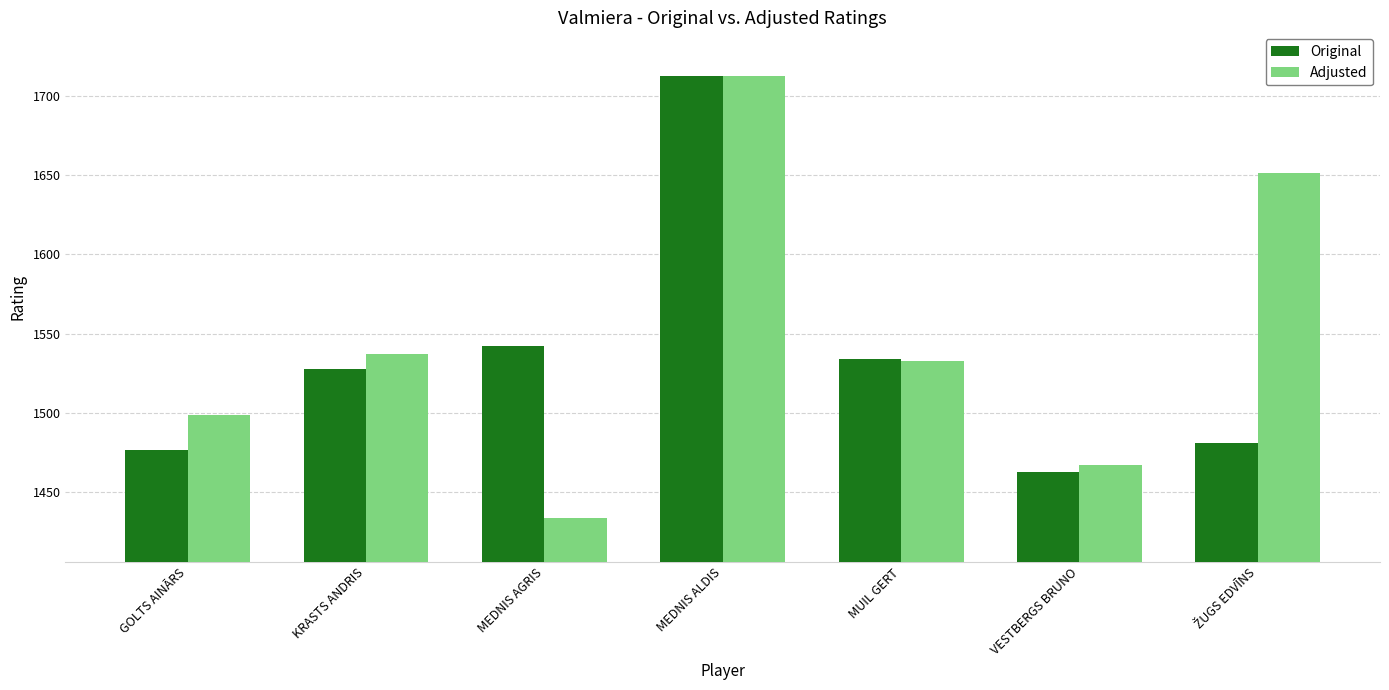

What is the approximate value of Adjusted at MEDNIS AGRIS?

1434